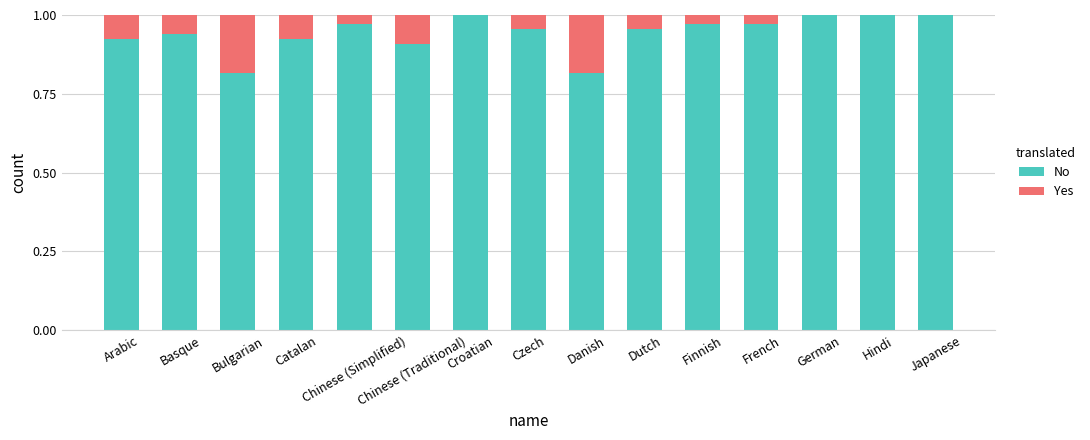

What is the sum of the Yes values at Croatian and Chinese (Traditional)?

0.1